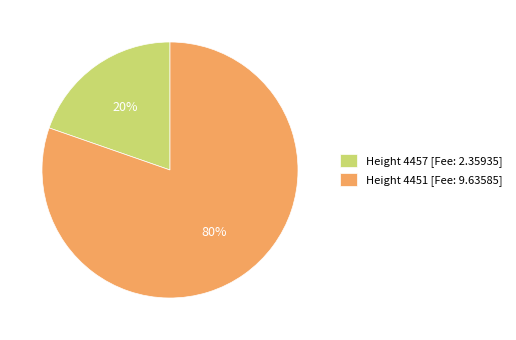

Combined, do Height 4457 [Fee: 2.35935] and Height 4451 [Fee: 9.63585] account for over 50%?

Yes